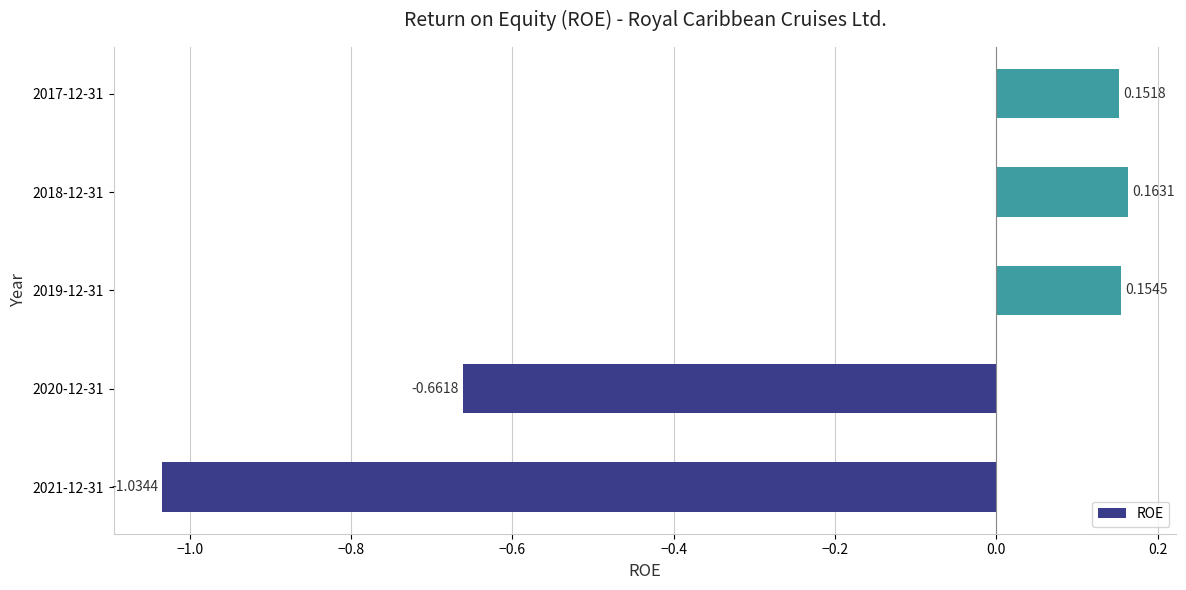

What is the difference between the second highest and second lowest values?

0.8